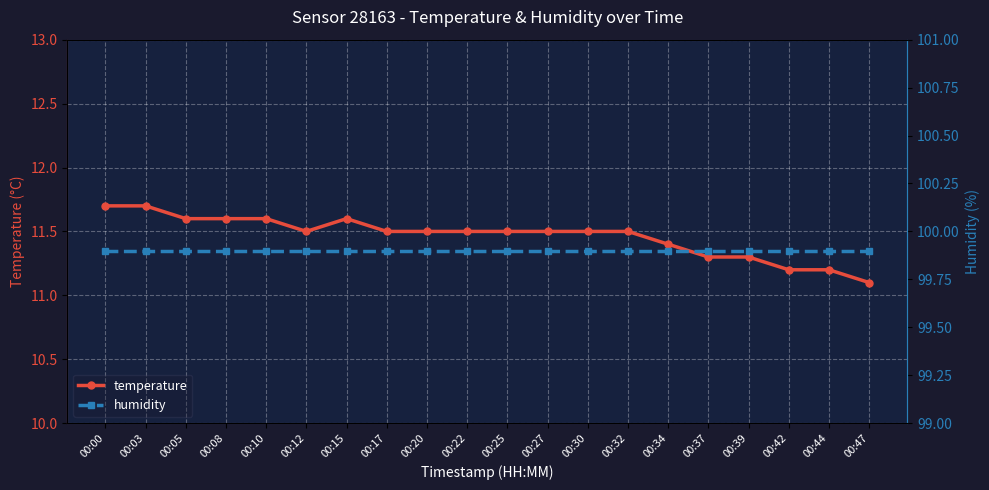

True or false: temperature and humidity cross at least once.

False